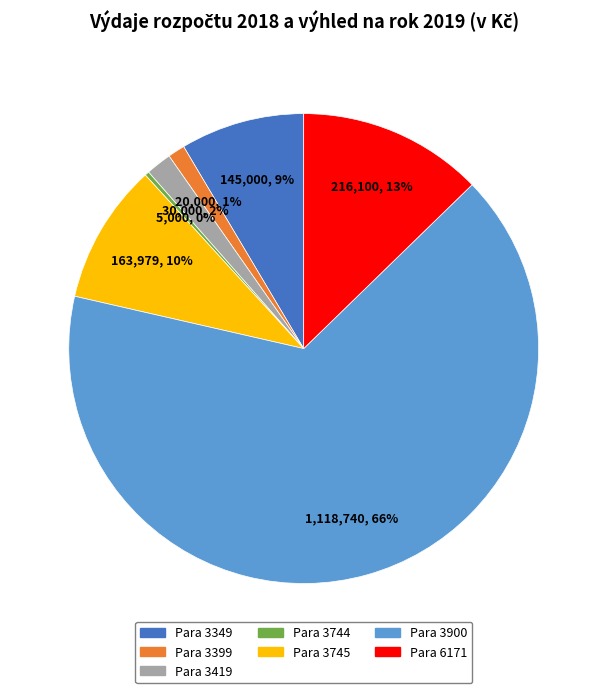

Count the number of slices in the pie.

7